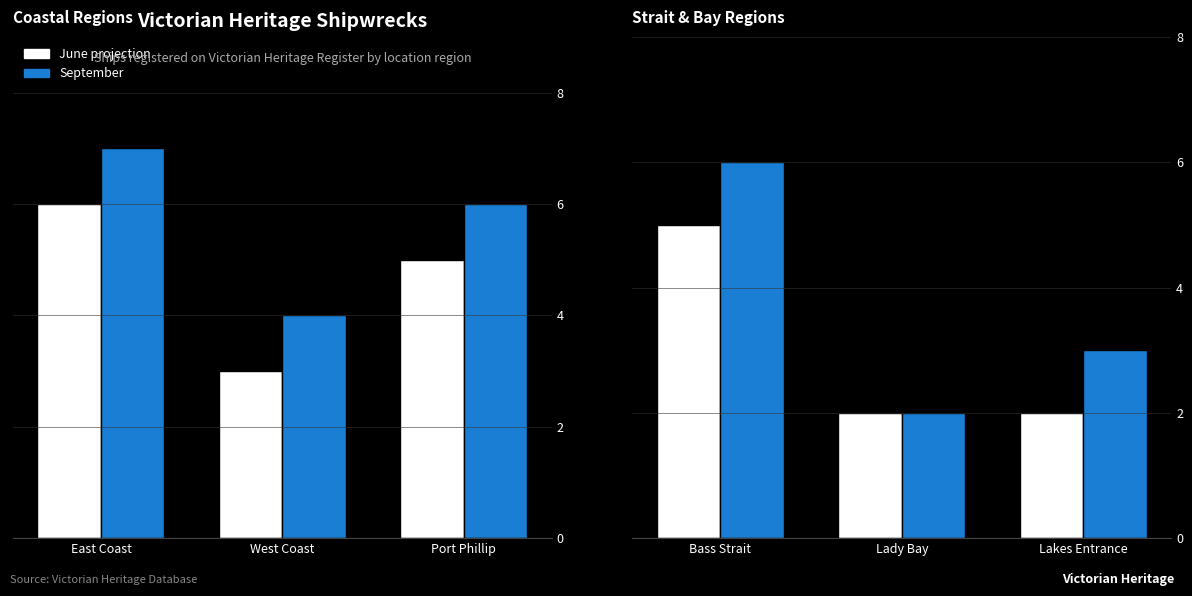

At Bass Strait, list the series in order from largest to smallest.

September, June projection